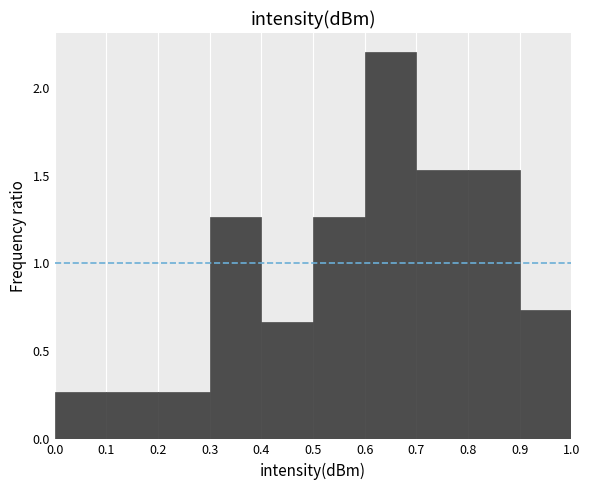

How tall is the bar that spans 0.5 to 0.6 on the x-axis? The values are not printed on the chart, so give them approximately, as read against the axis.

1.25